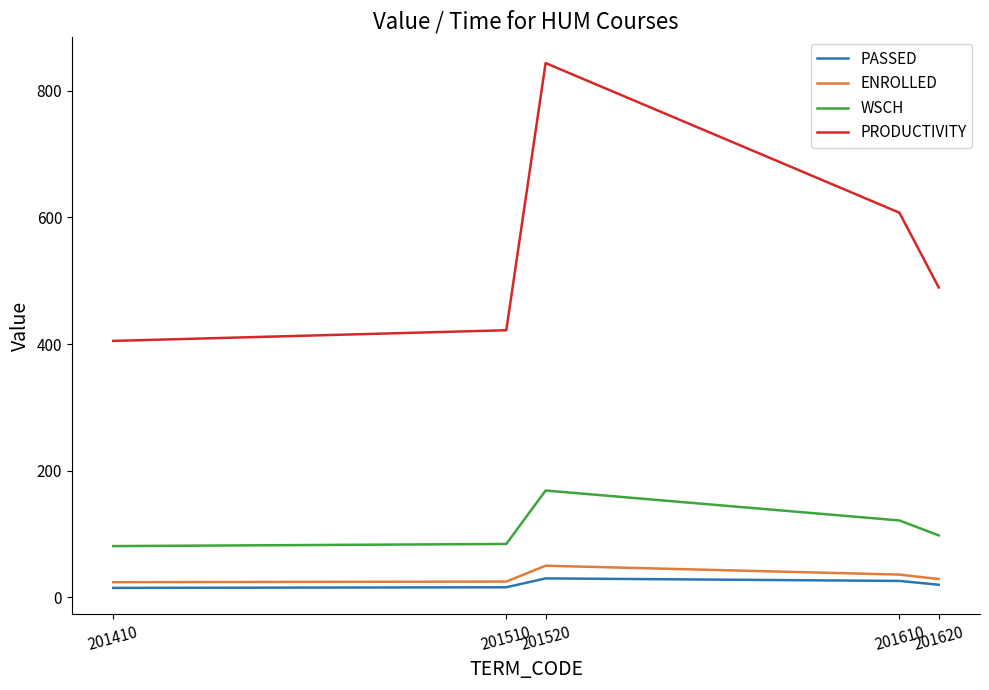

True or false: PASSED and PRODUCTIVITY cross at least once.

False